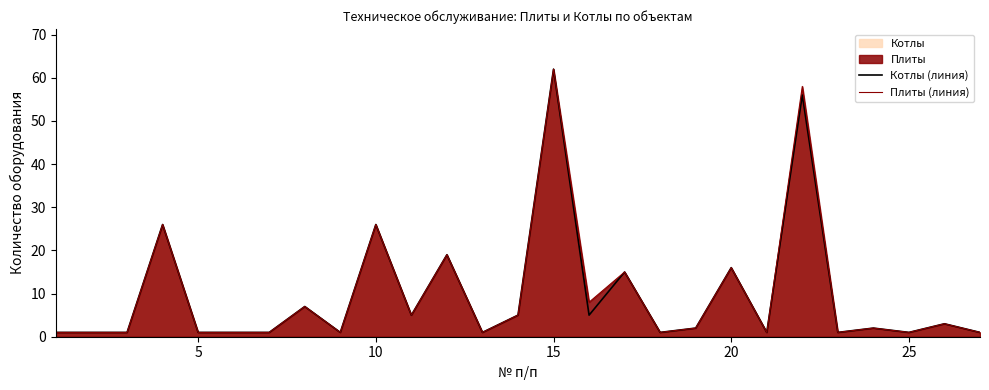

The Плиты (линия) series shows 26 at 10. True or false?

True